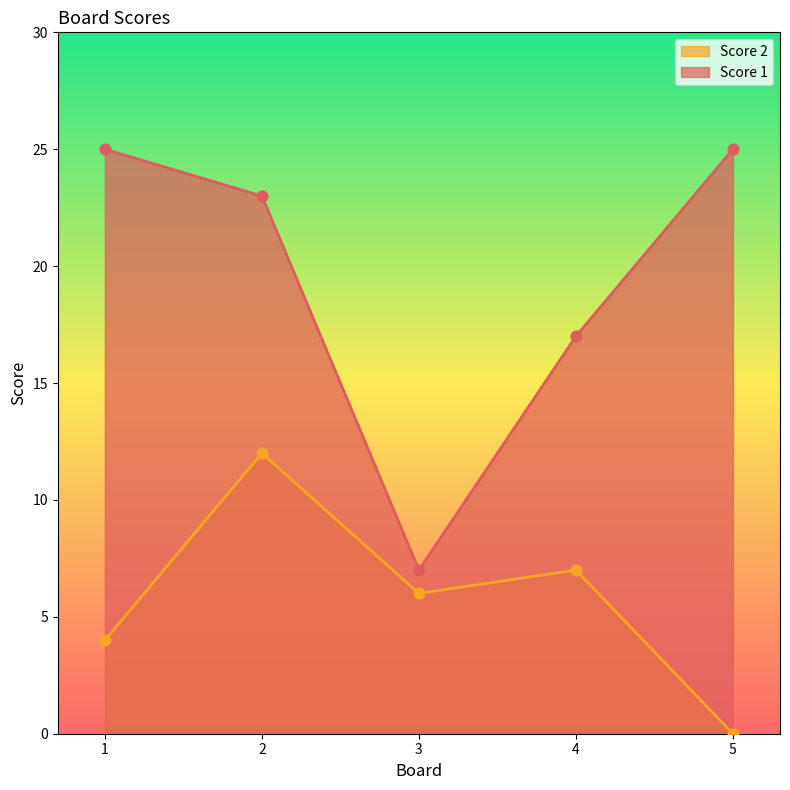

At which category is the sum across all series the highest?

2